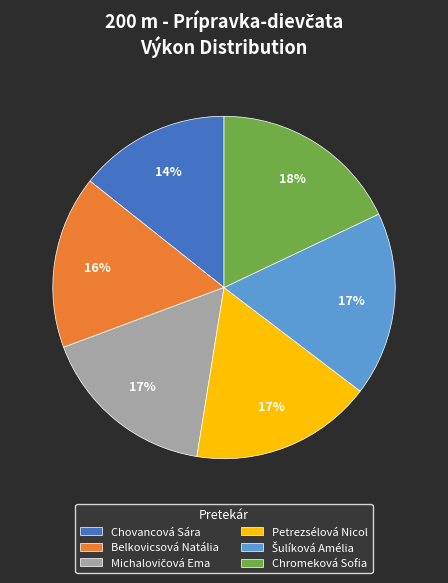

Is it true that Chovancová Sára is 14% of the pie?

True